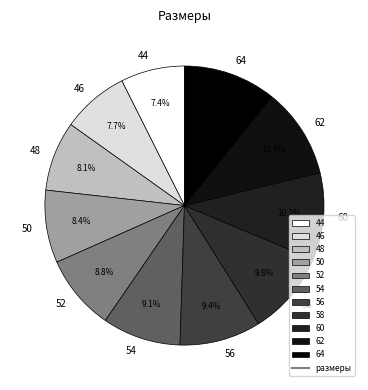

To the nearest percent, what is the average slice percentage?

9%